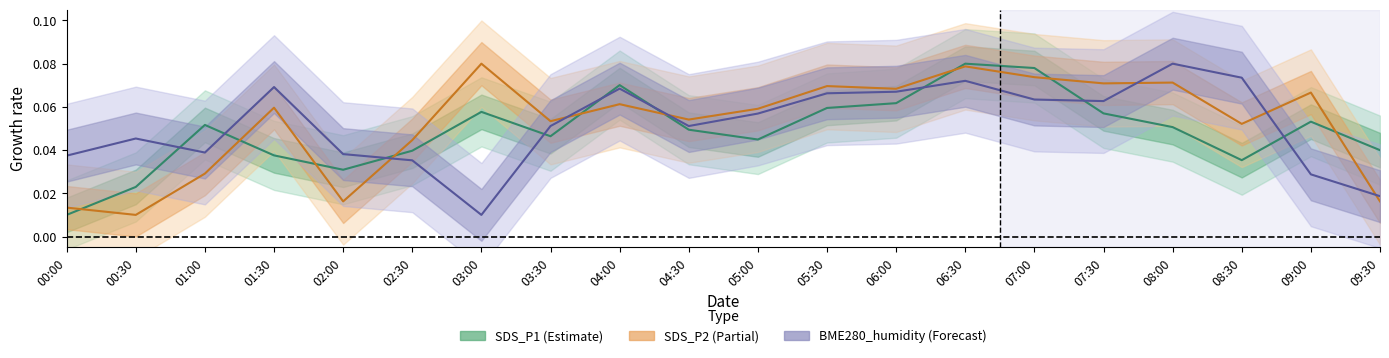

Between 05:00 and 06:00, which series saw the biggest shift?

SDS_P1